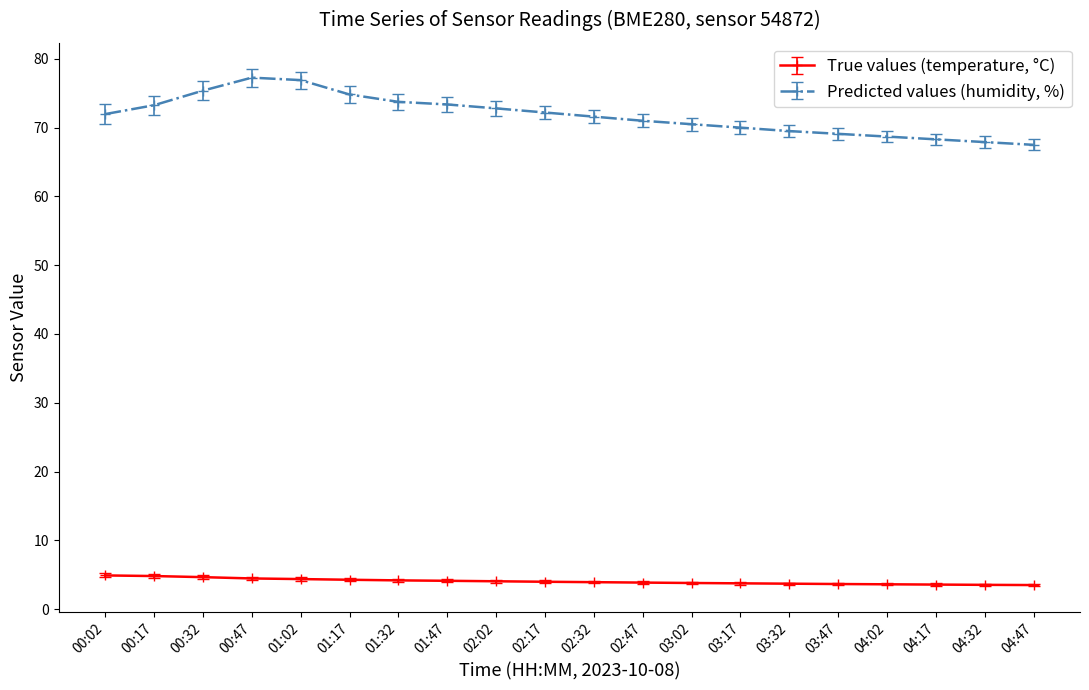

What is the total value across all series at 00:47?

81.7